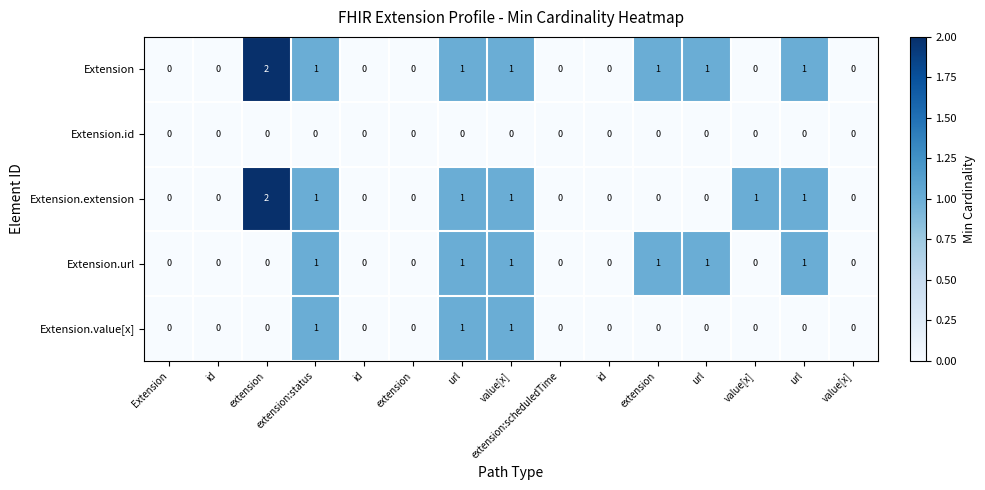

How many data points does each series have?

15